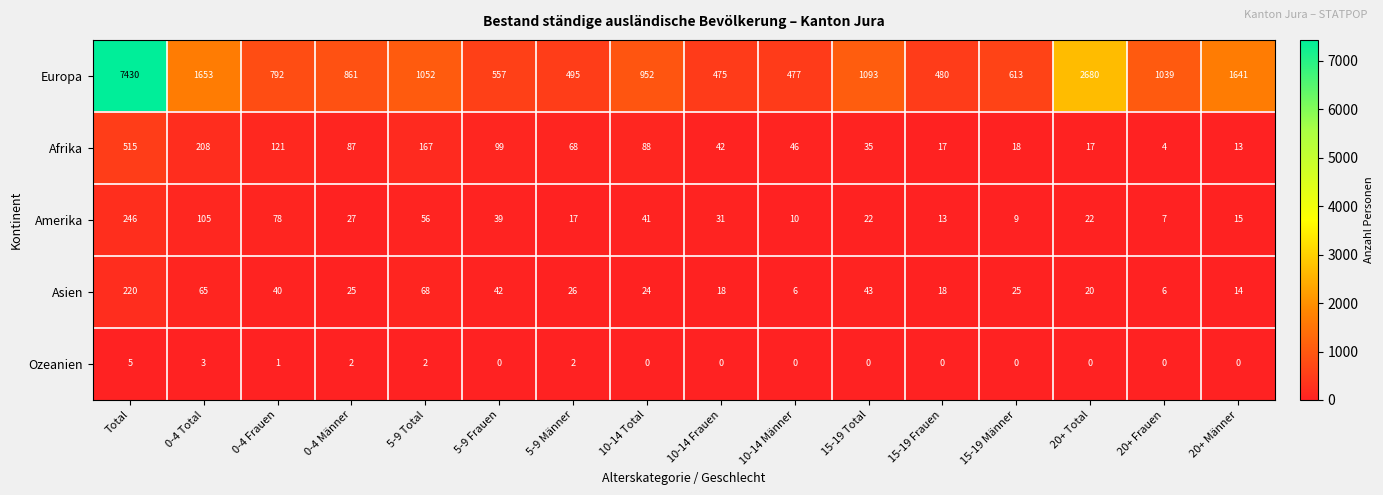

Rank the series by their maximum value, from highest to lowest.

Europa, Afrika, Amerika, Asien, Ozeanien